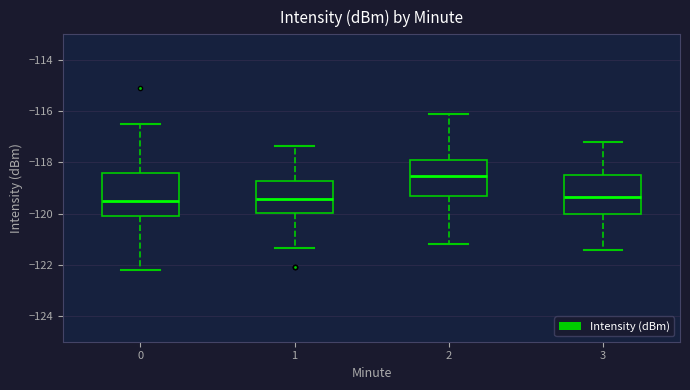

Where does the upper whisker of the box at x = 0 end on the y-axis? The values are not printed on the chart, so give them approximately, as read against the axis.

-116.6